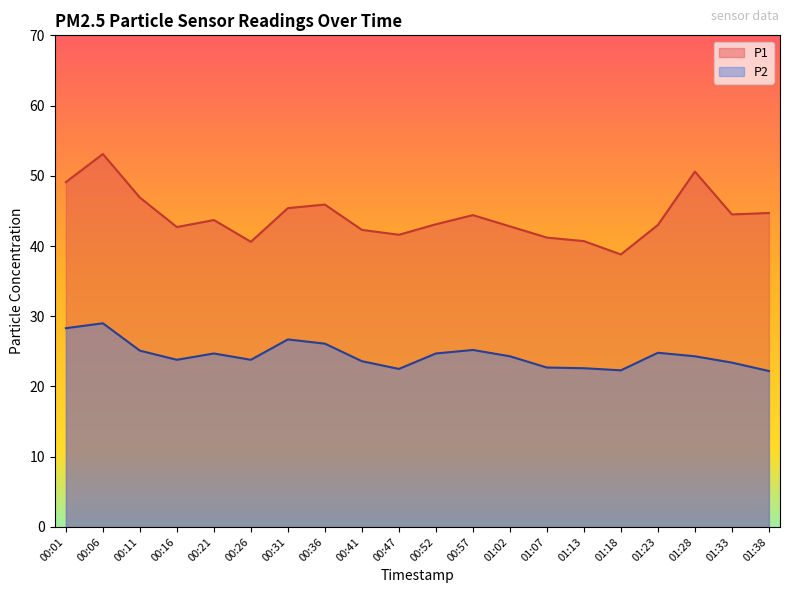

Which category has the highest value in the P1 series?

00:06